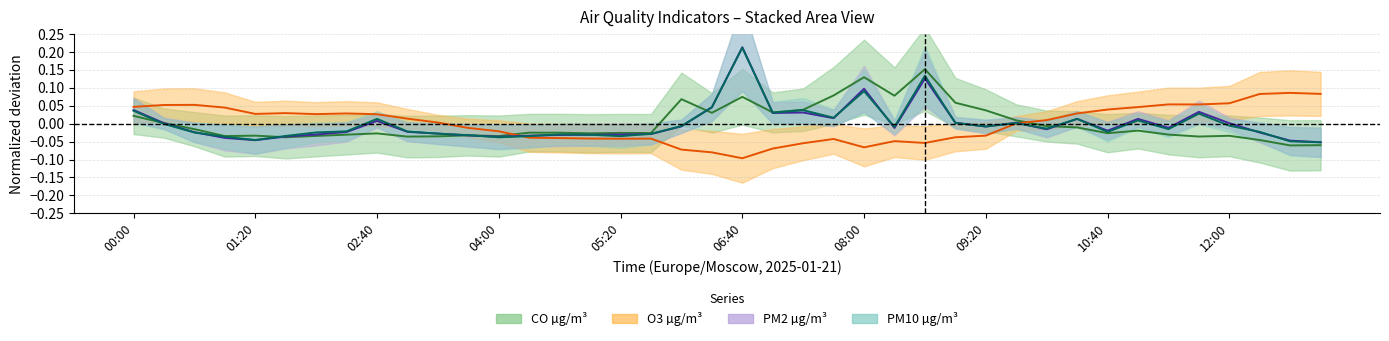

At which category does PM10 reach its first local valley?

01:20